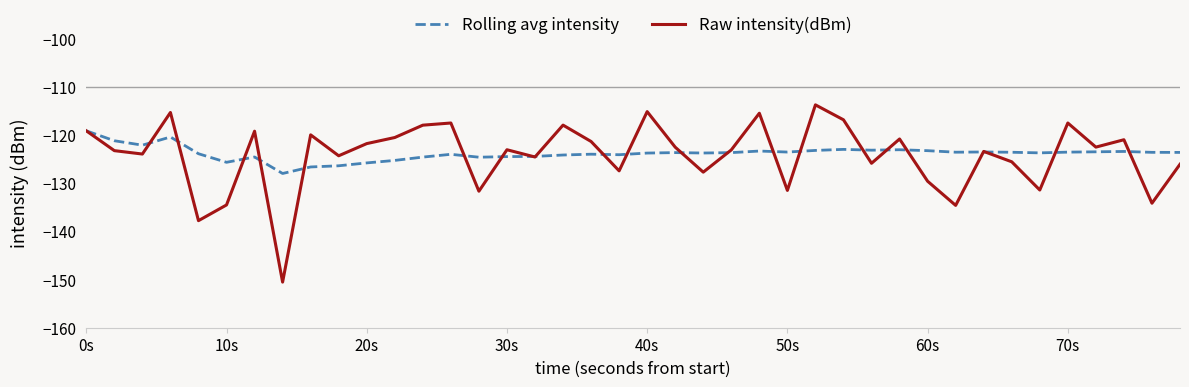

List the series in order of their peak value, lowest first.

Rolling avg intensity, Raw intensity(dBm)